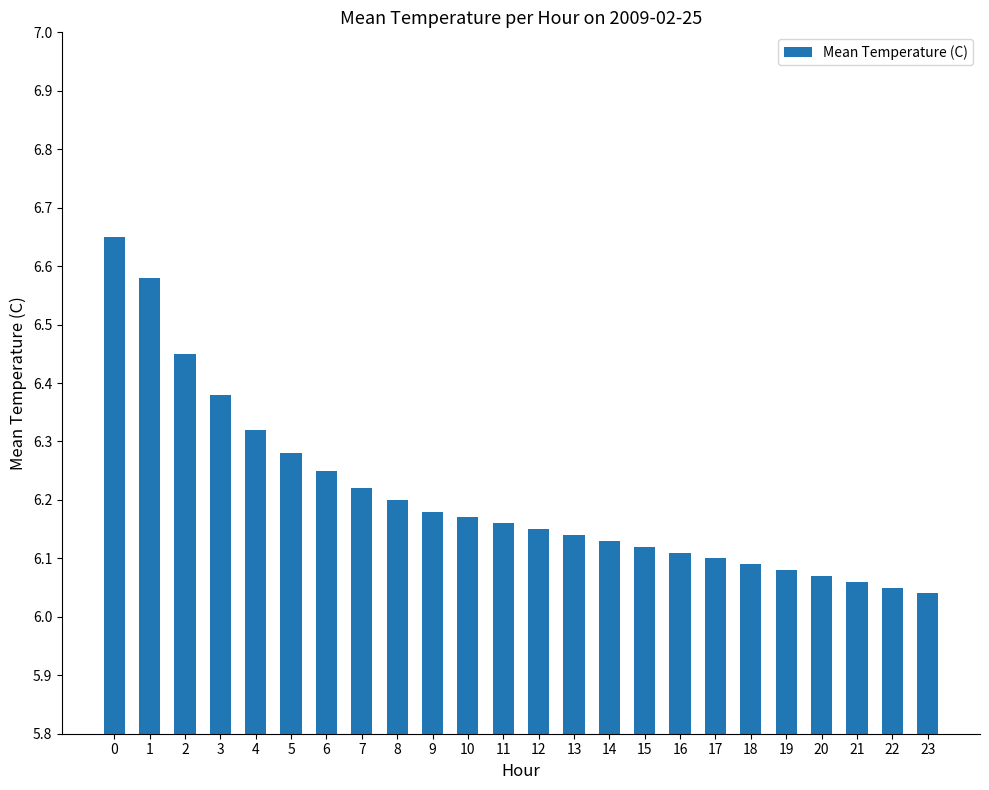

List the labels in order of value, smallest first.

23, 22, 21, 20, 19, 18, 17, 16, 15, 14, 13, 12, 11, 10, 9, 8, 7, 6, 5, 4, 3, 2, 1, 0